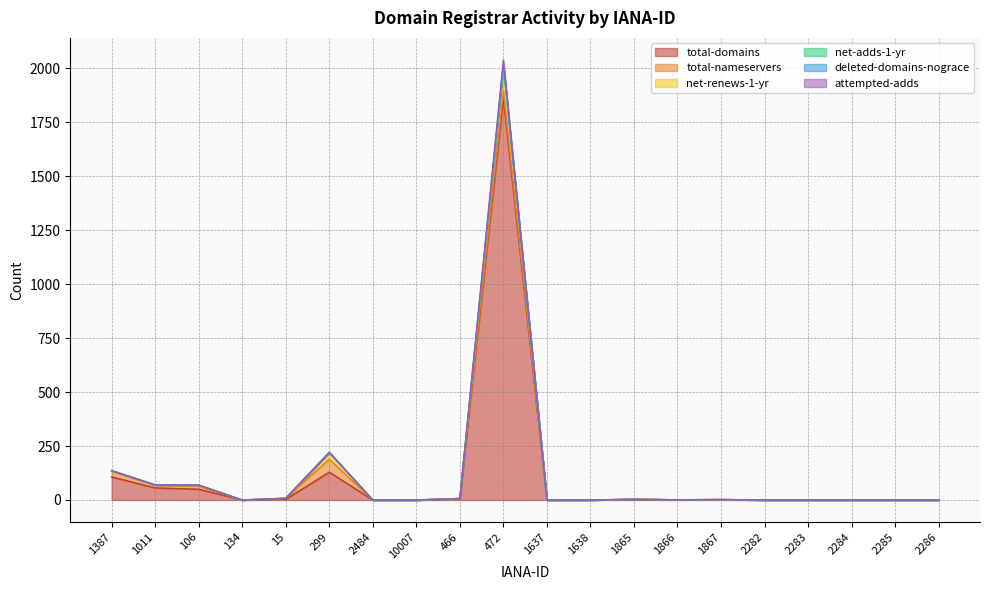

What is the label of the 18th point from the right?

106